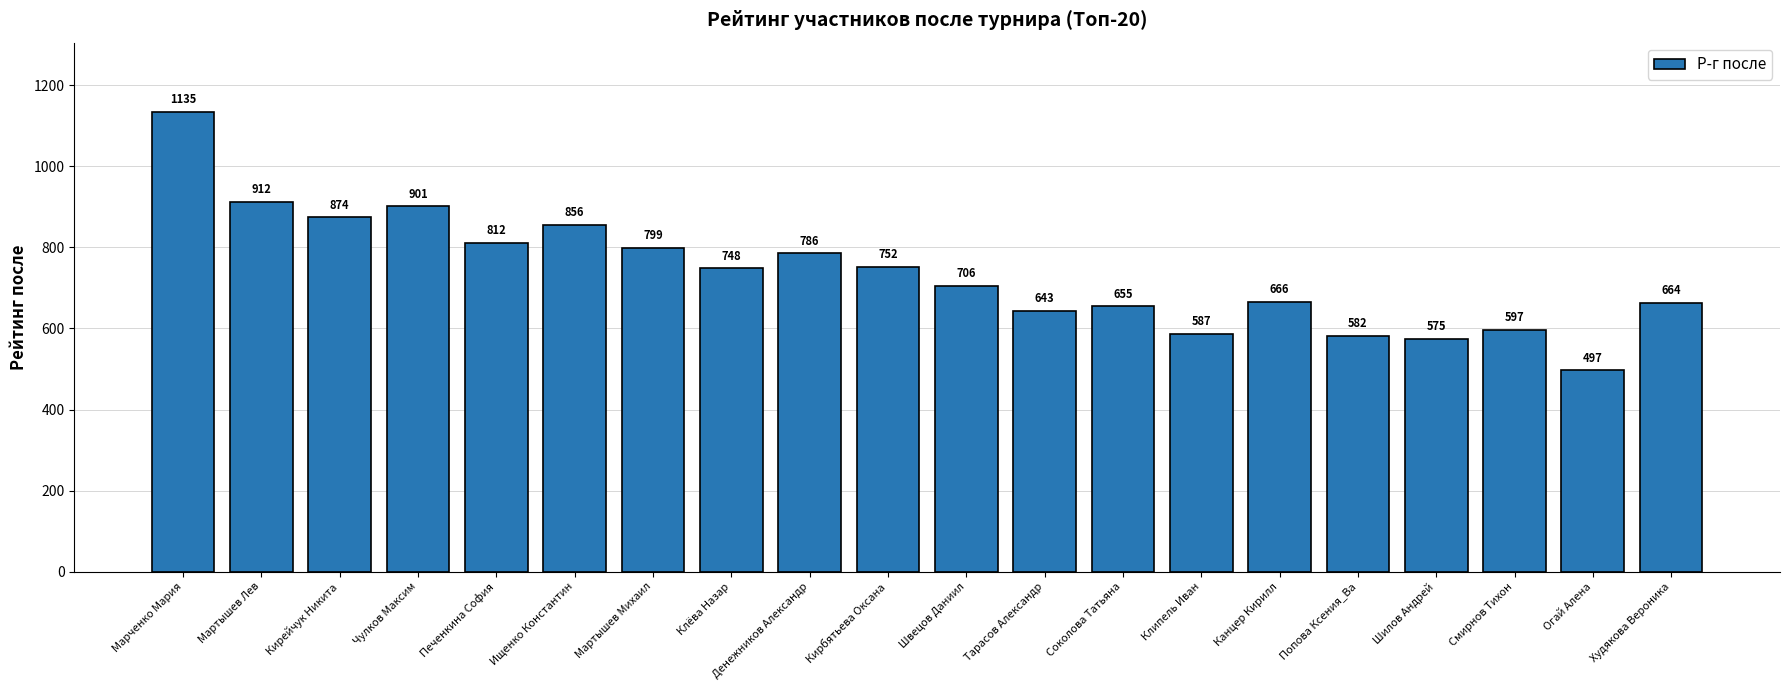

How many values are below 748?

10